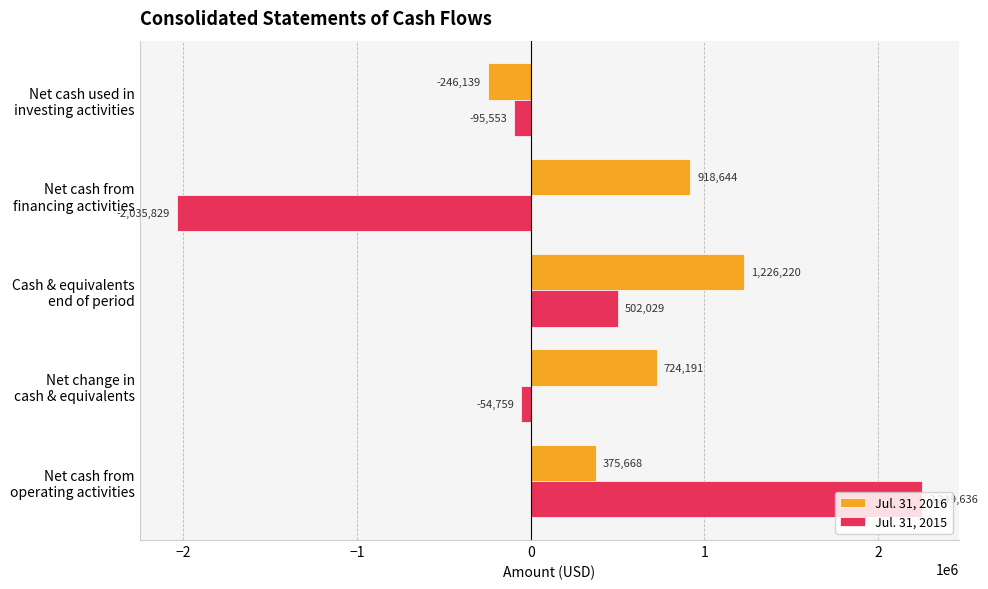

Rank the categories by Jul. 31, 2016 value from highest to lowest.

Cash & equivalents
end of period, Net cash from
financing activities, Net change in
cash & equivalents, Net cash from
operating activities, Net cash used in
investing activities